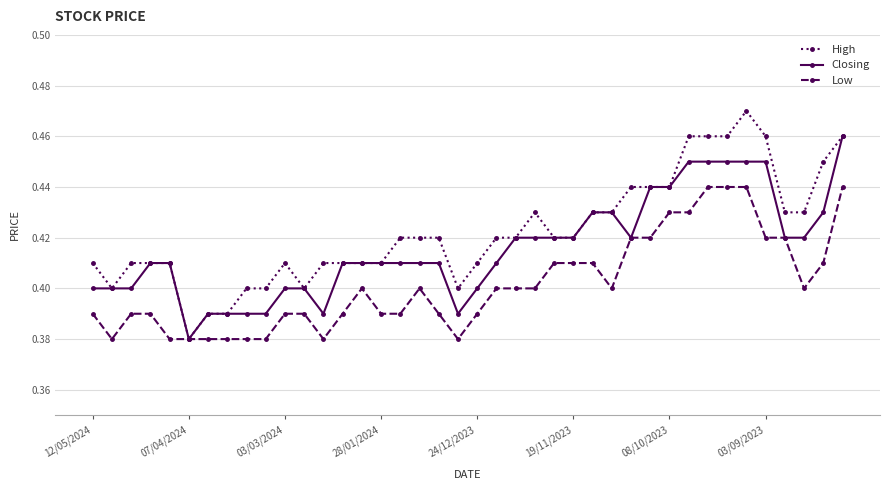

Rank the series by their maximum value, from lowest to highest.

Low, Closing, High